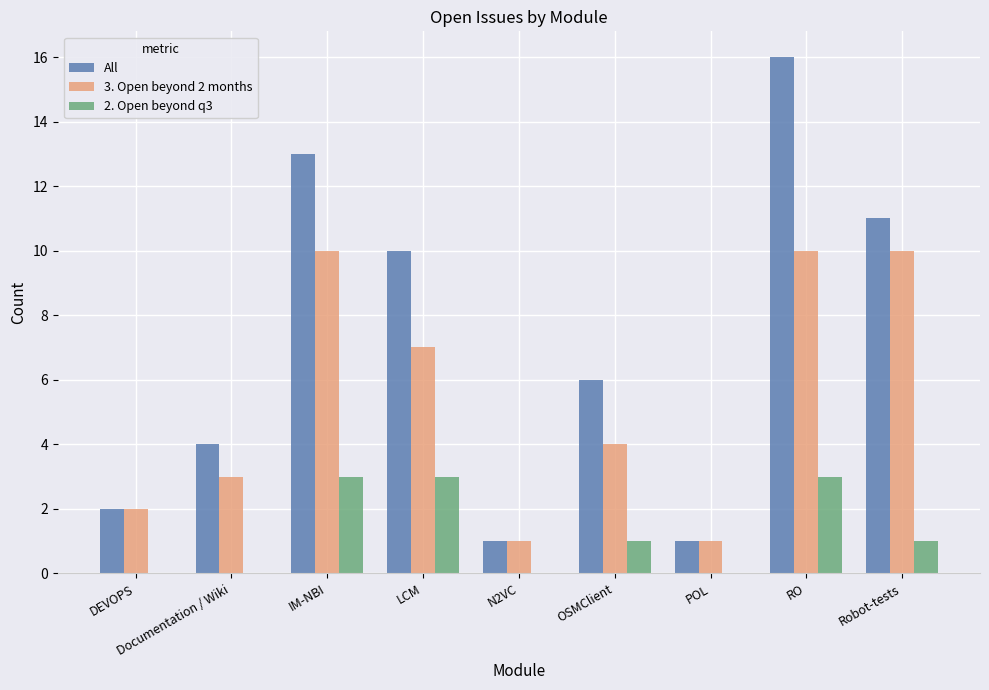

What is the average value of the 3. Open beyond 2 months series?

5